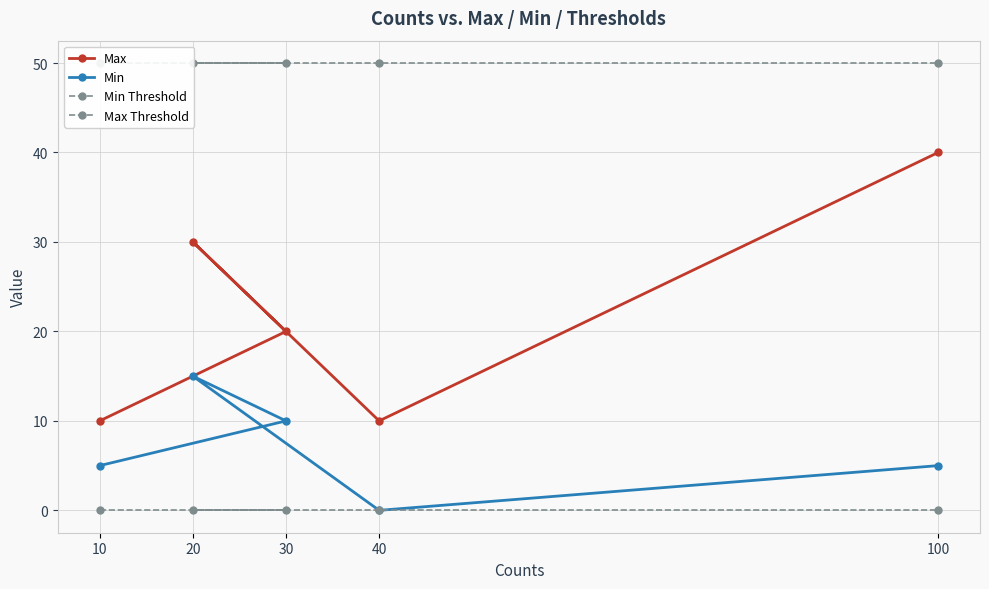

How many categories are shown in the chart?

5